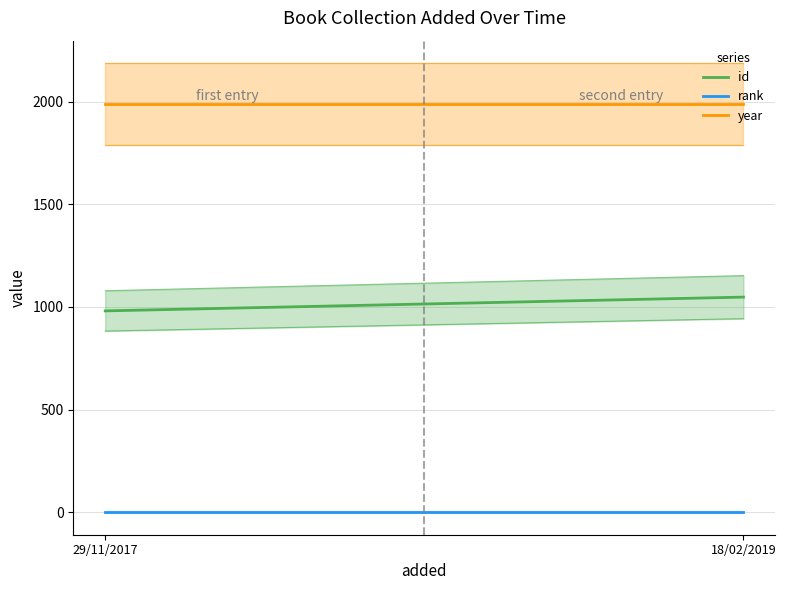

Which has a higher value, 18/02/2019 or 29/11/2017?

18/02/2019